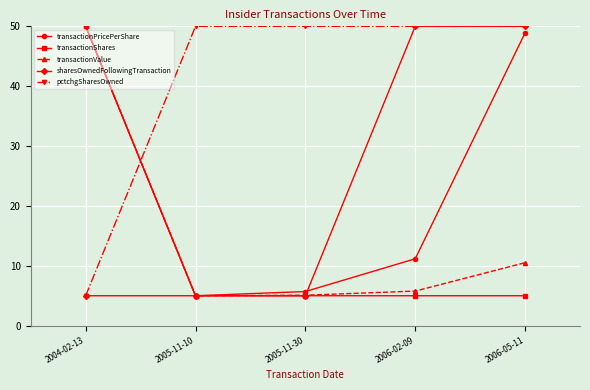

Is it true that transactionValue equals 5.8 at 2006-02-09?

True